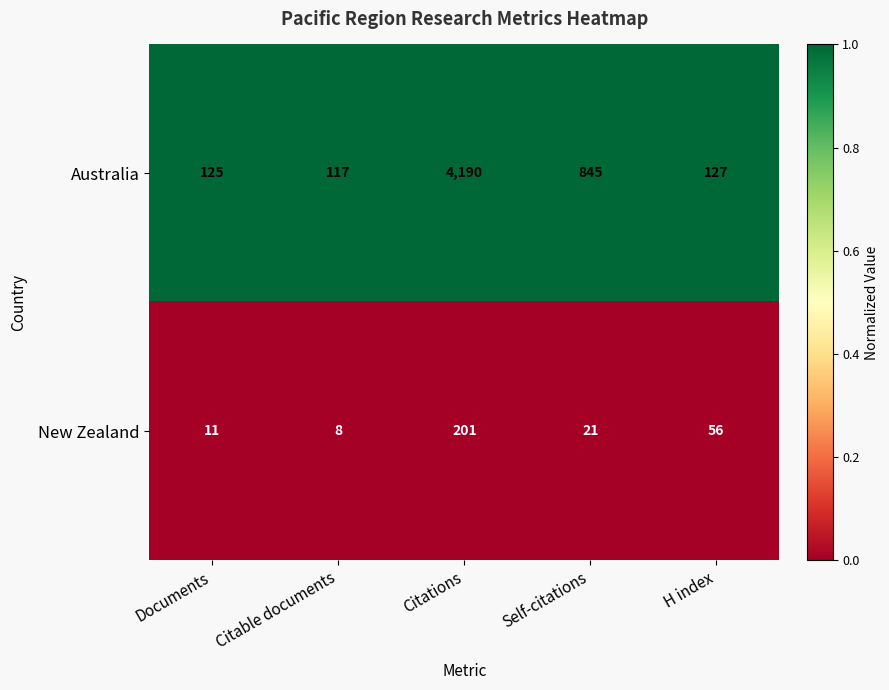

What is the difference between the maximum and minimum values in the New Zealand series?

193